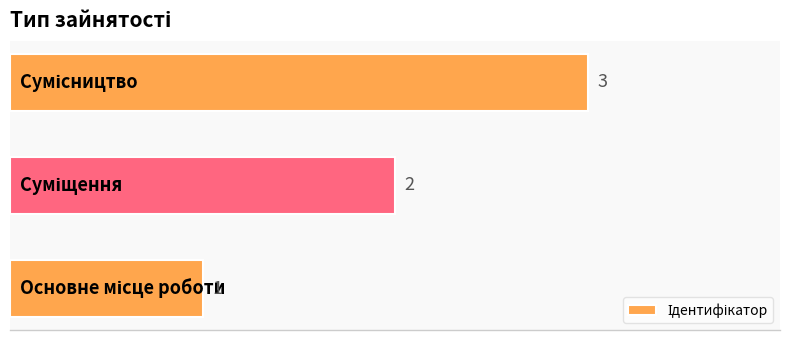

What is the maximum value shown in the chart?

3